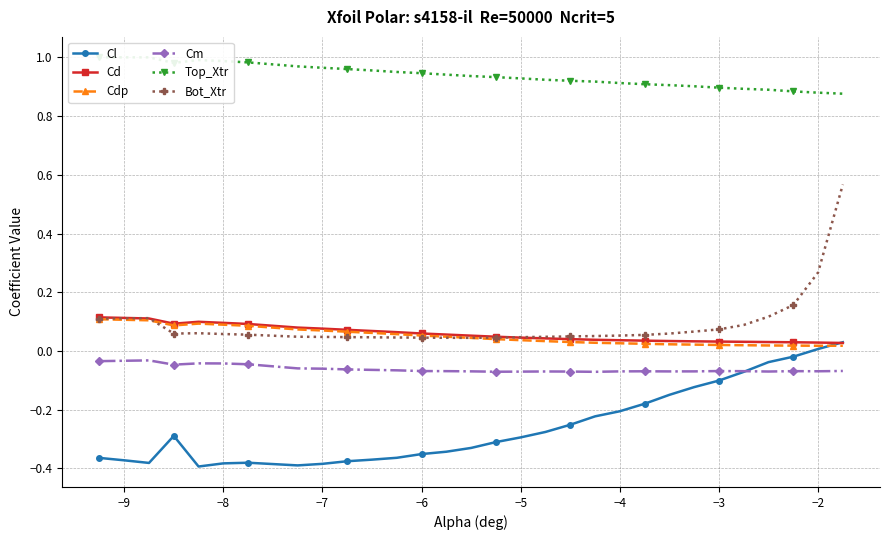

What is the minimum value shown in the chart?

-0.4